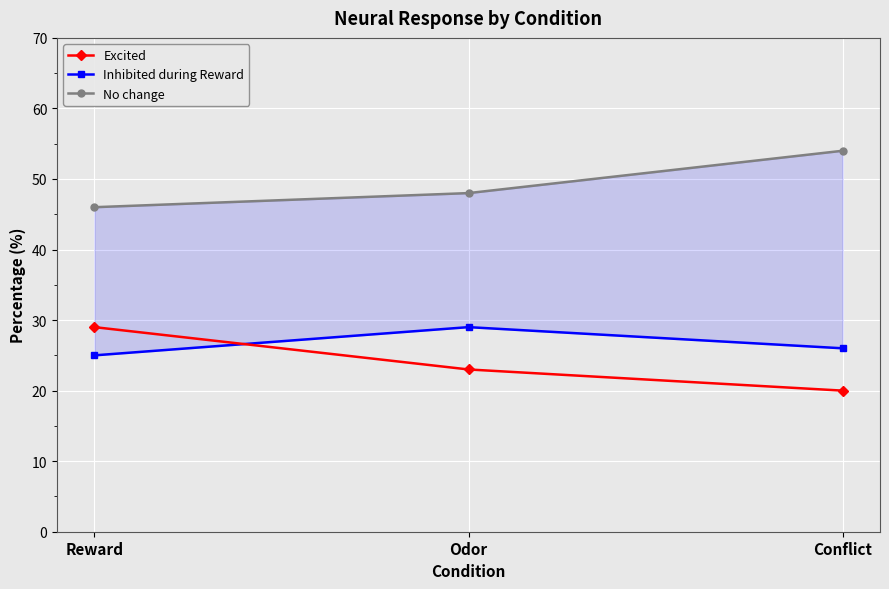

Count the number of data series in this chart.

3